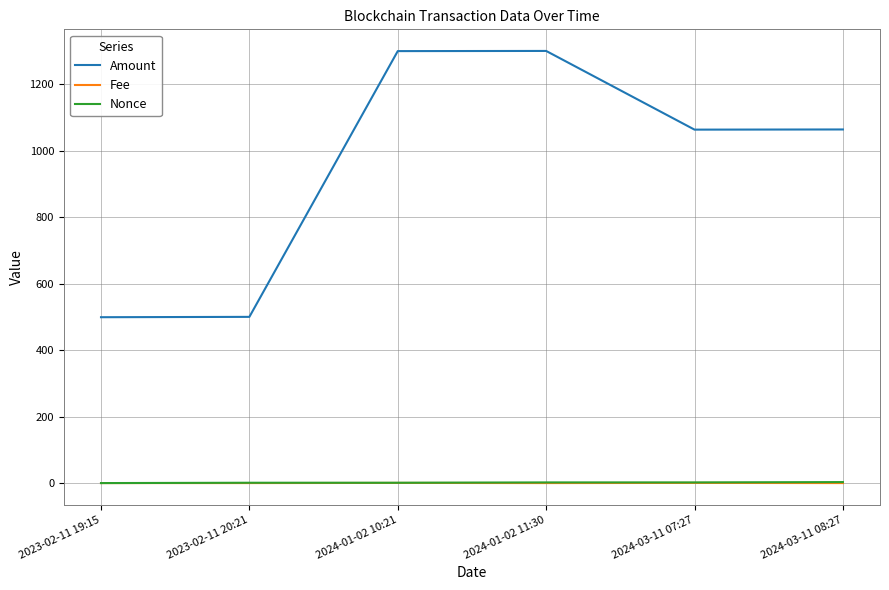

What is the approximate value of Amount at 2024-01-02 10:21?

1299.5